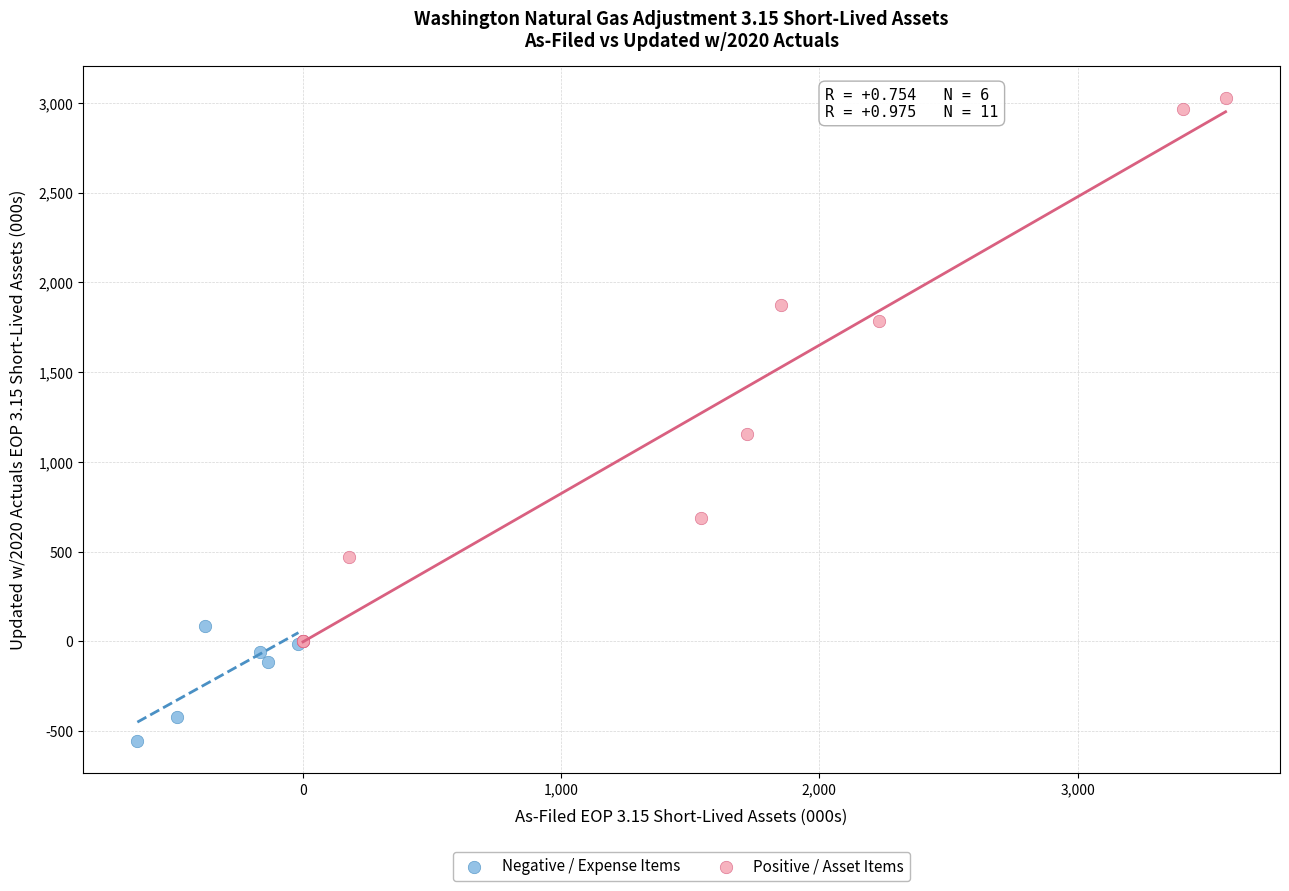

Which series contains the lowest Y value?

Negative / Expense Items